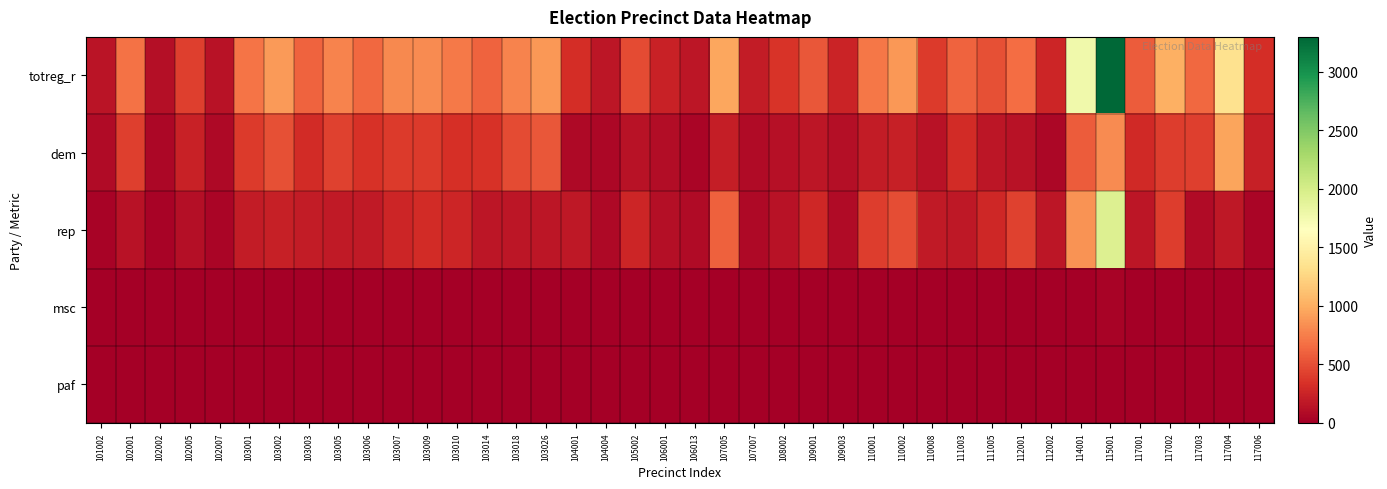

Which has a higher value, 101002 or 108002?

108002